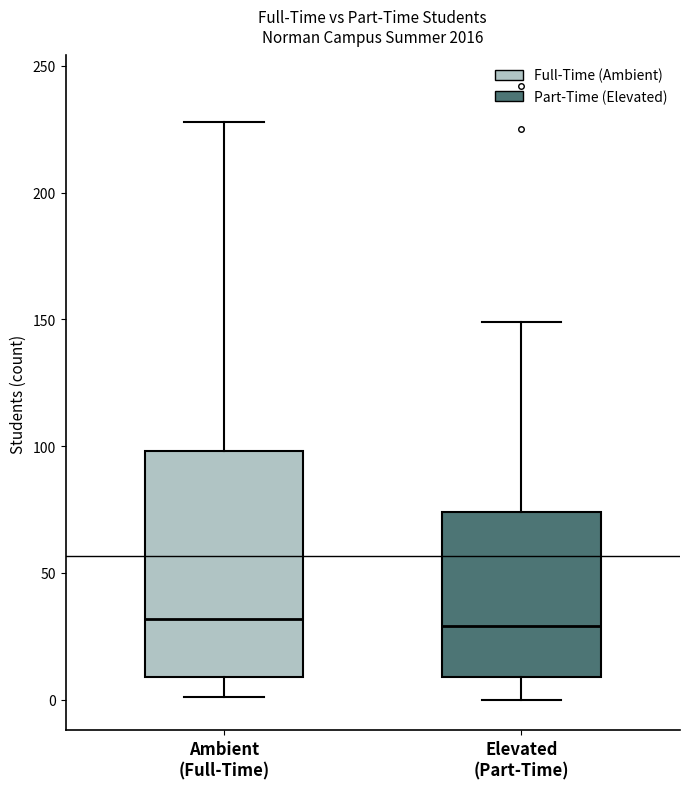

Reading left to right, read every box against the y-axis: the position of its median line, the range the box covers, and the ends of its whiskers. The values are not printed on the chart, so give them approximately, as read against the axis.

Ambient (Full-Time): median 30, box 10 to 100, whiskers 0 to 230
Elevated (Part-Time): median 30, box 10 to 75, whiskers 0 to 150